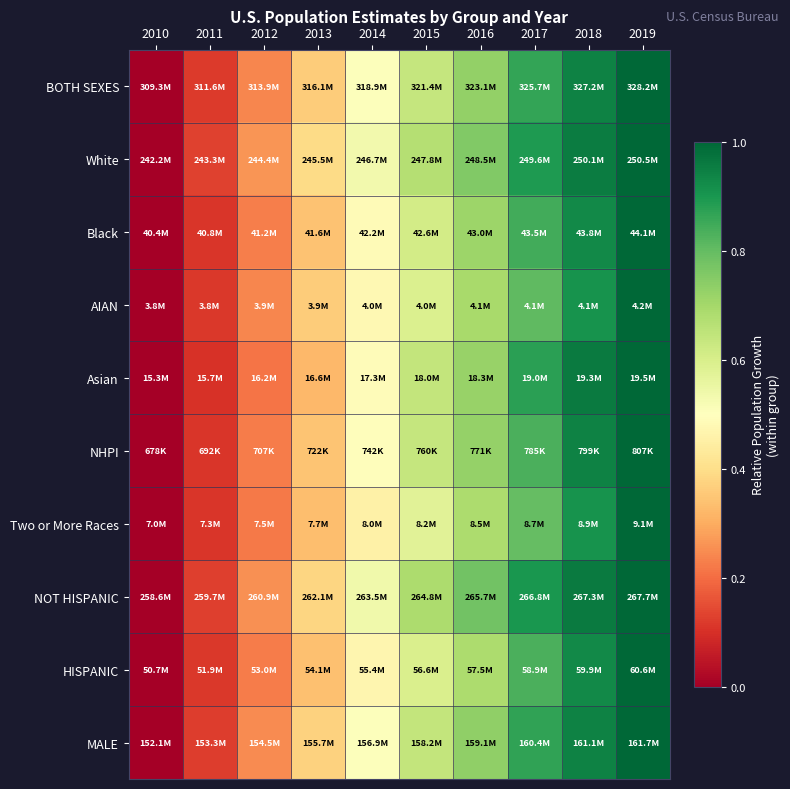

Which has a higher value, 2017 or 2018?

2018